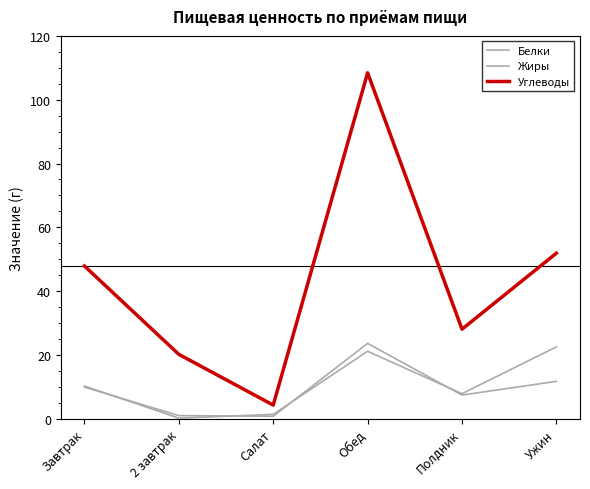

Read the Углеводы value at Обед.

108.4